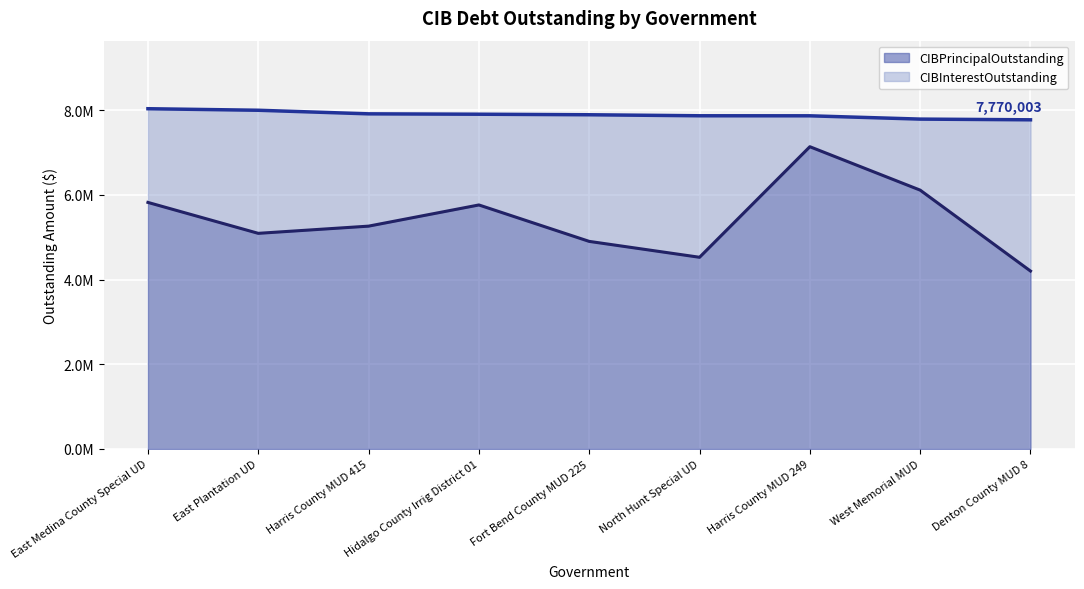

Rank the categories by value from lowest to highest.

Denton County MUD 8, North Hunt Special UD, Fort Bend County MUD 225, East Plantation UD, Harris County MUD 415, Hidalgo County Irrig District 01, East Medina County Special UD, West Memorial MUD, Harris County MUD 249